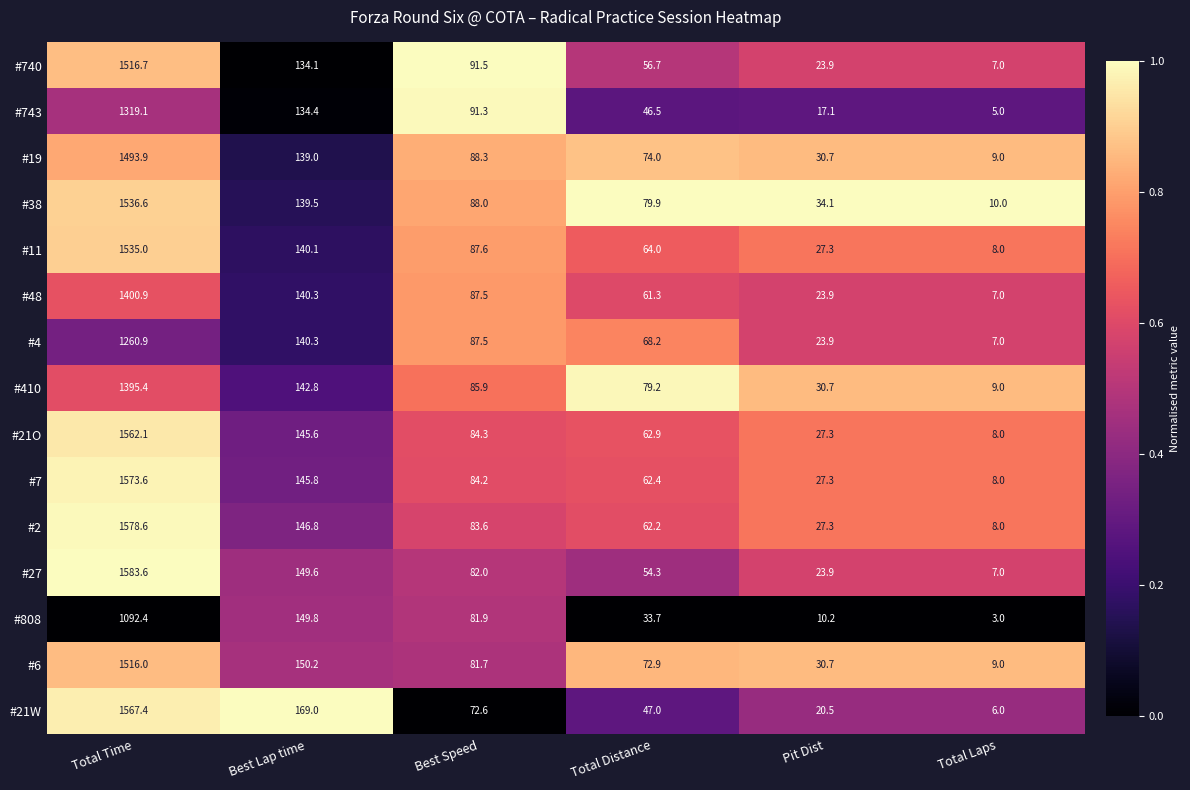

Which series has the largest total across all categories?

#2